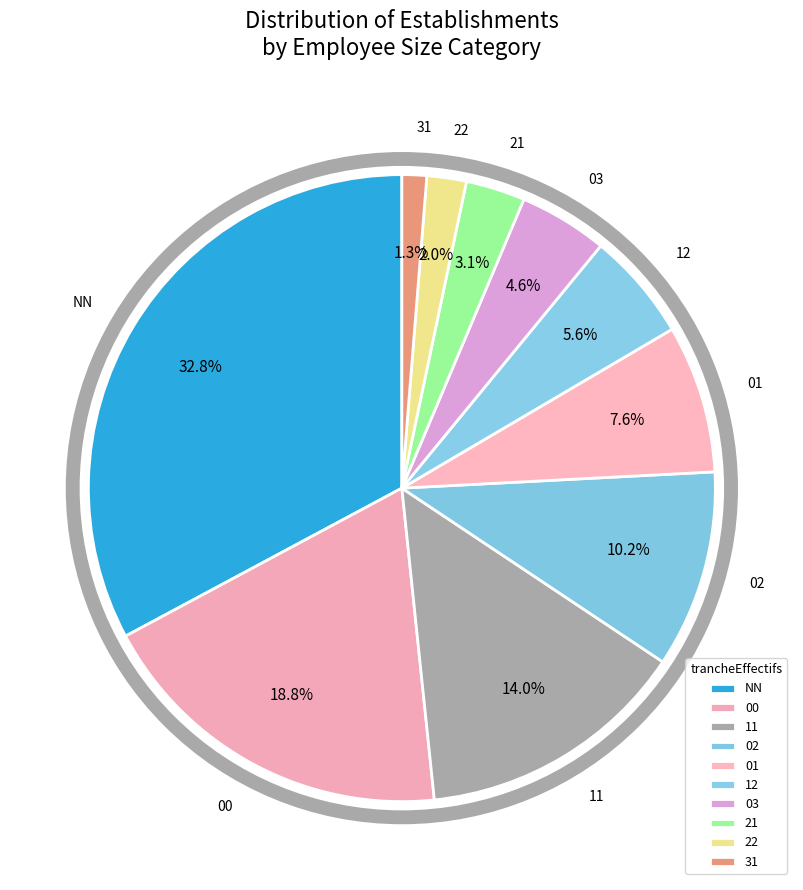

Is 21 the majority of the pie?

No